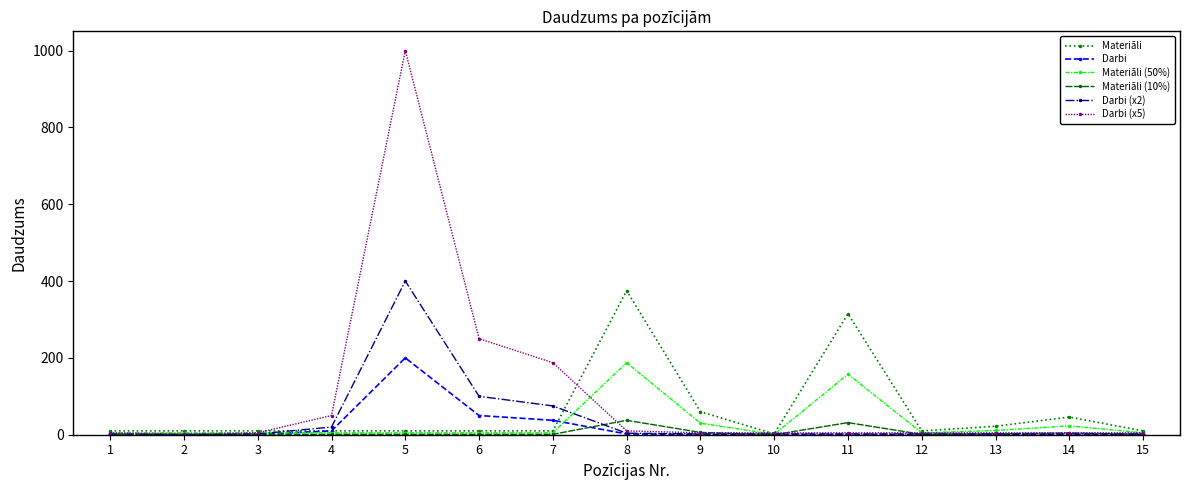

At which category is the sum across all series the highest?

5